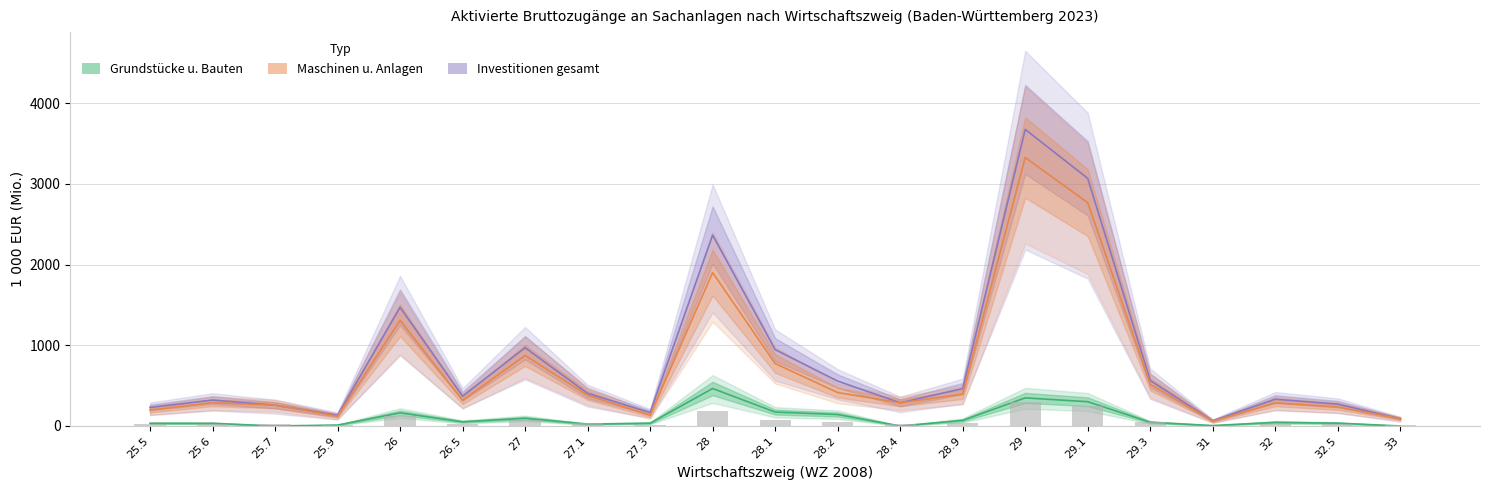

True or false: Maschinen has a value of 93.1 at 25.5.

False